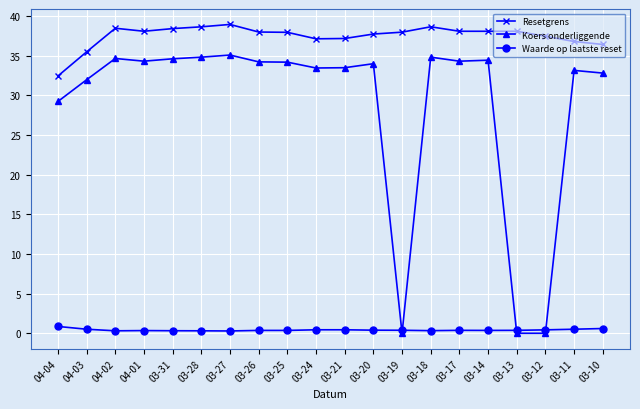

What is the difference between the highest and lowest values at 03-27?

38.7